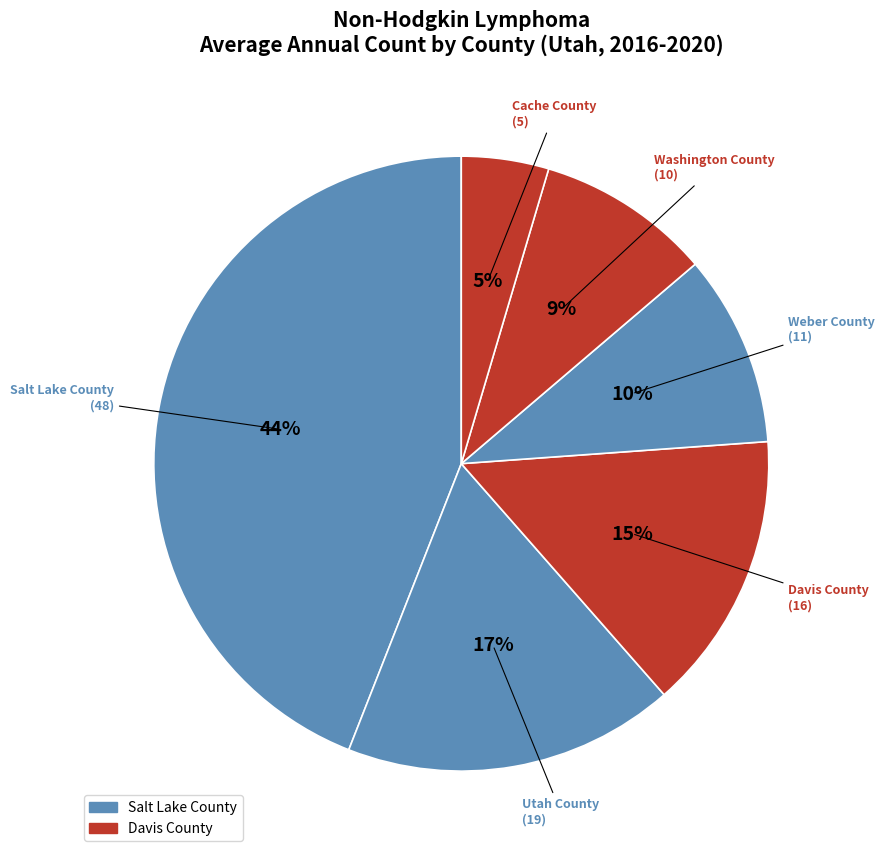

How many slices are in this pie chart?

6